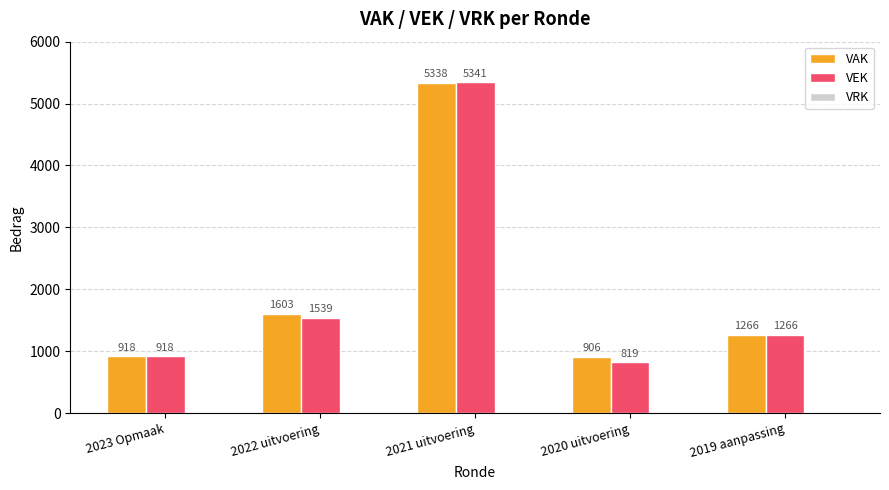

Where is VAK nearest to the value 3122?

2022 uitvoering